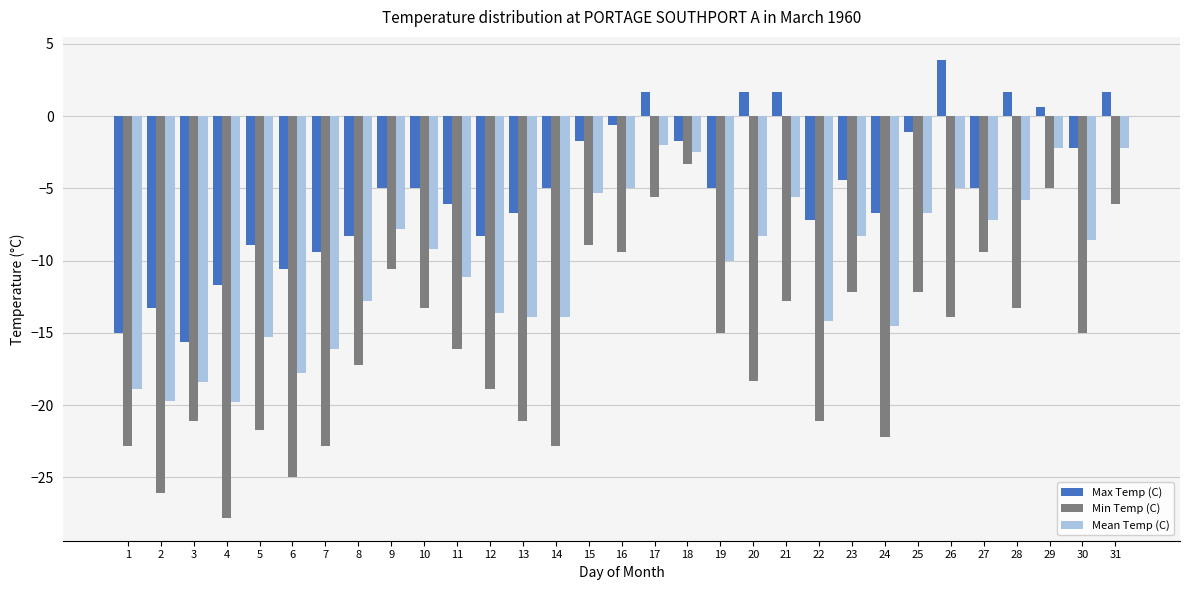

Rank the series at 23 from lowest to highest value.

Min Temp (C), Mean Temp (C), Max Temp (C)